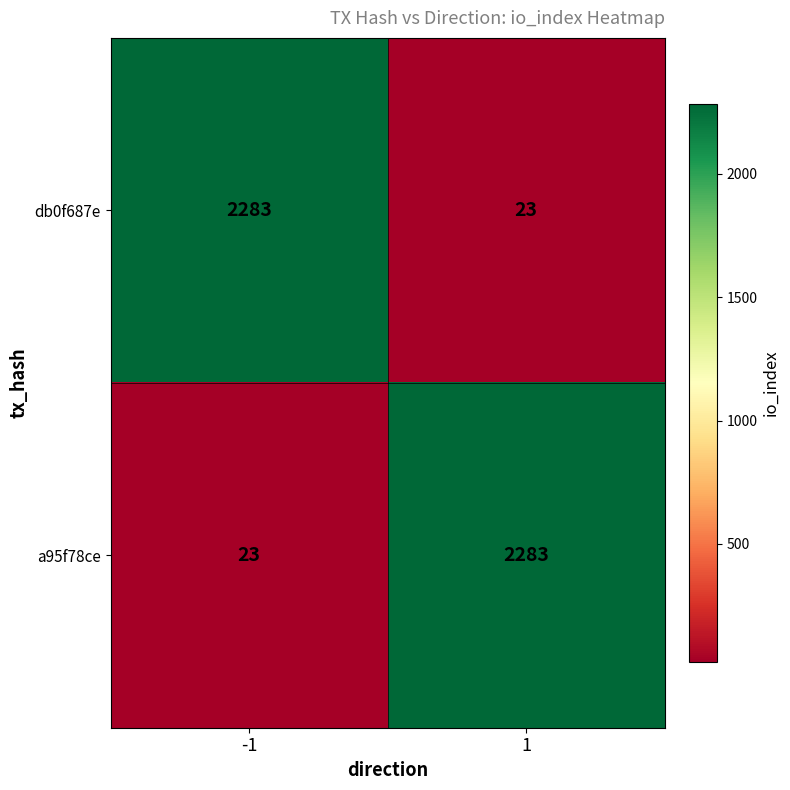

Is it true that db0f687e equals 23 at 1?

True